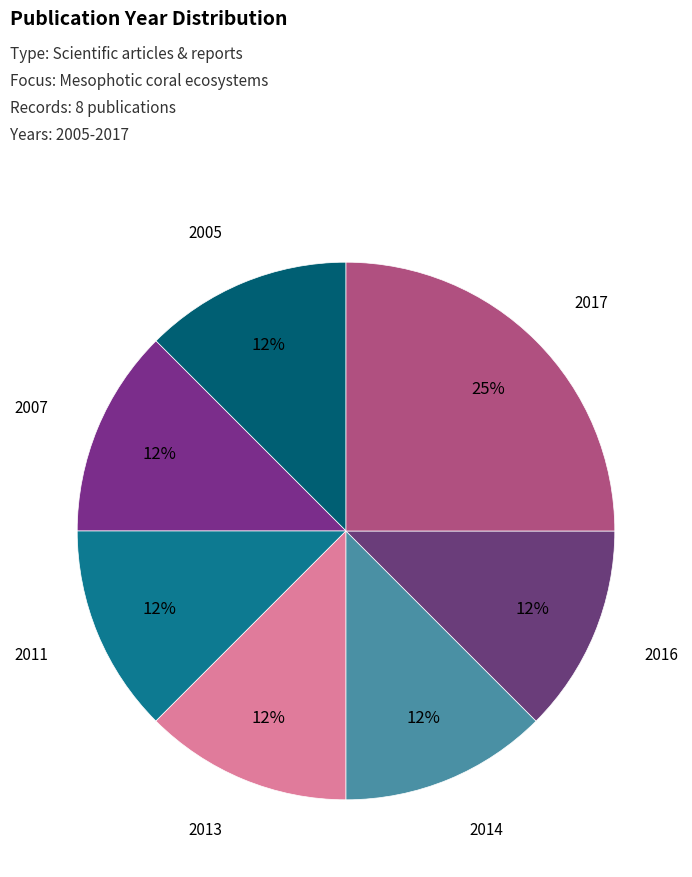

How many segments does this pie chart have?

7